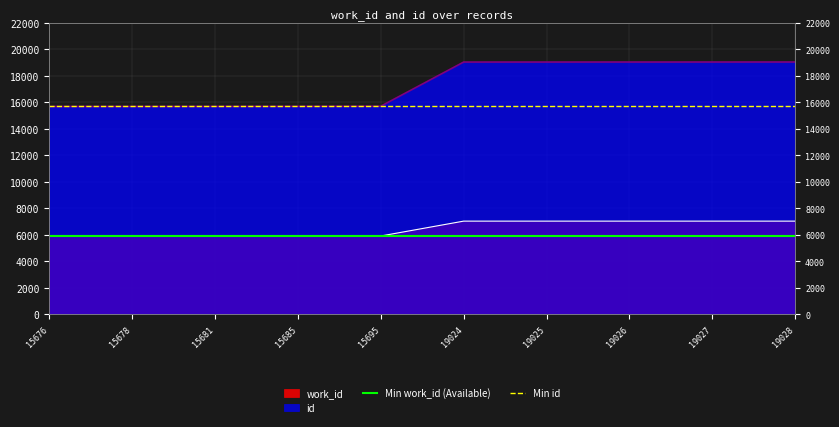

Where is Min work_id (Available) nearest to the value 5908?

15676